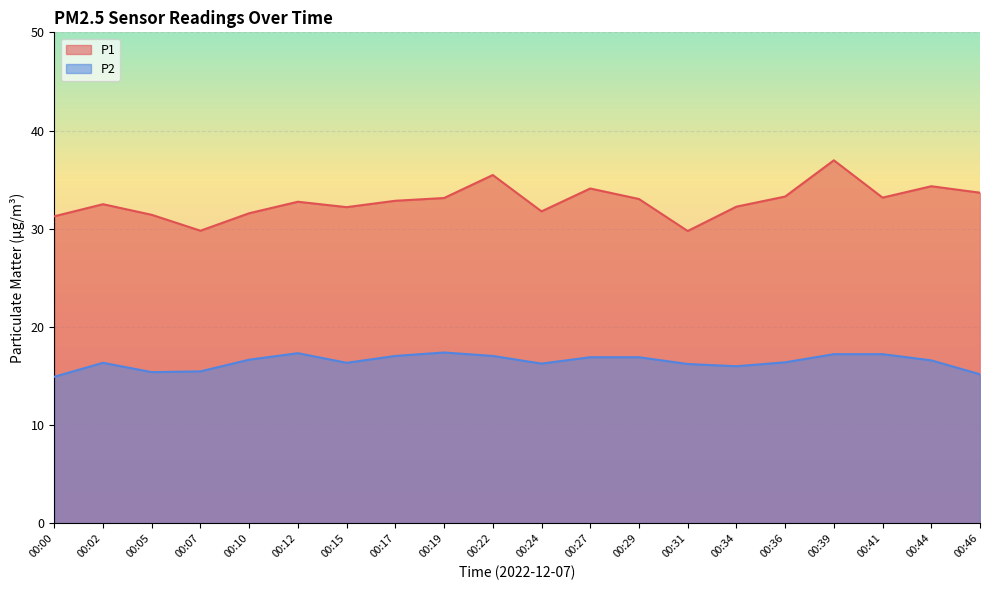

True or false: P1 has a value of 48.5 at 00:31.

False